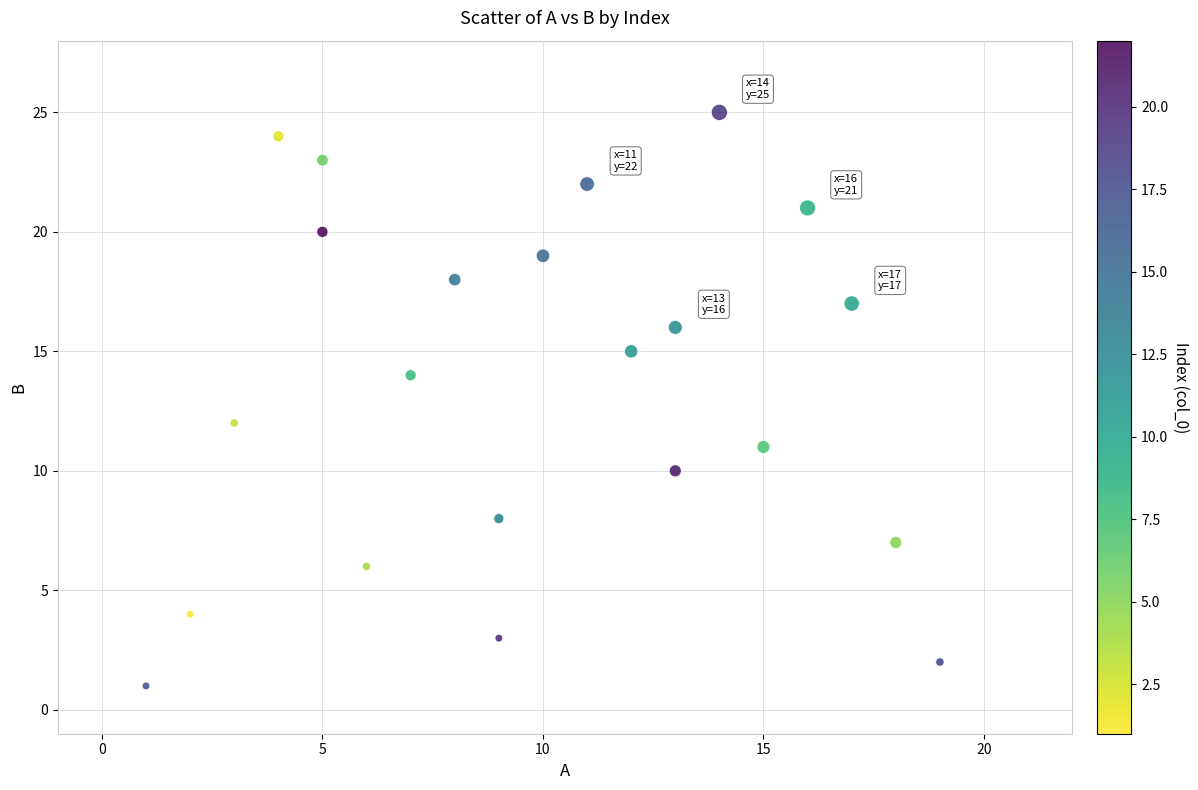

What is the range of Y values (max minus min)?

24